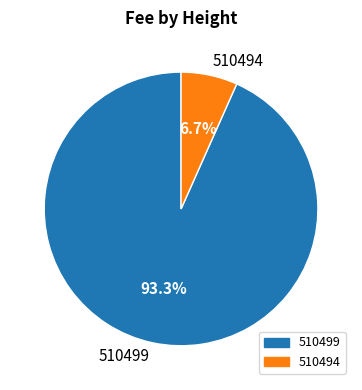

Is the sum of 510494 and 510499 greater than half?

Yes